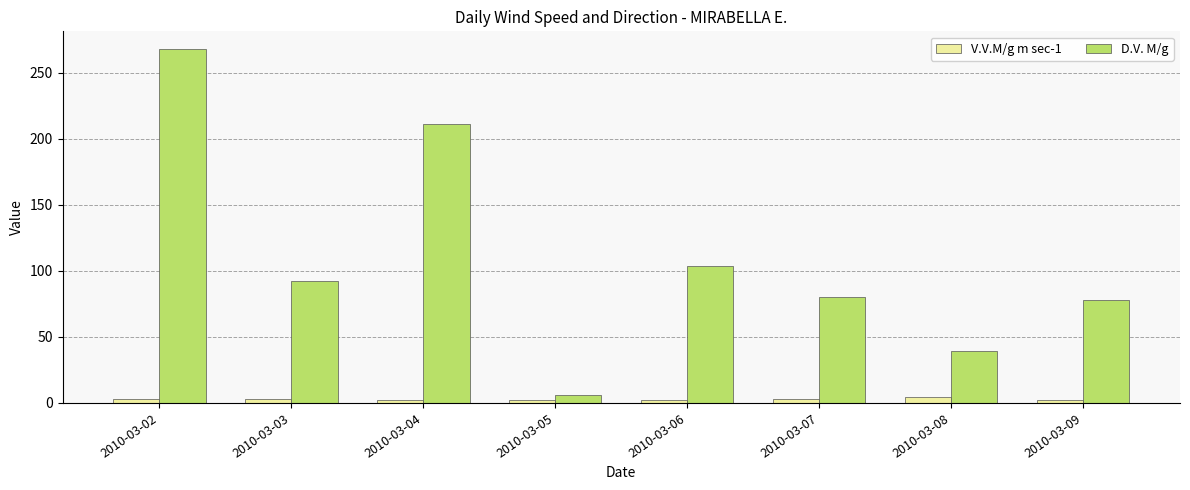

What is the difference between the maximum and minimum values in the D.V. M/g series?

262.0